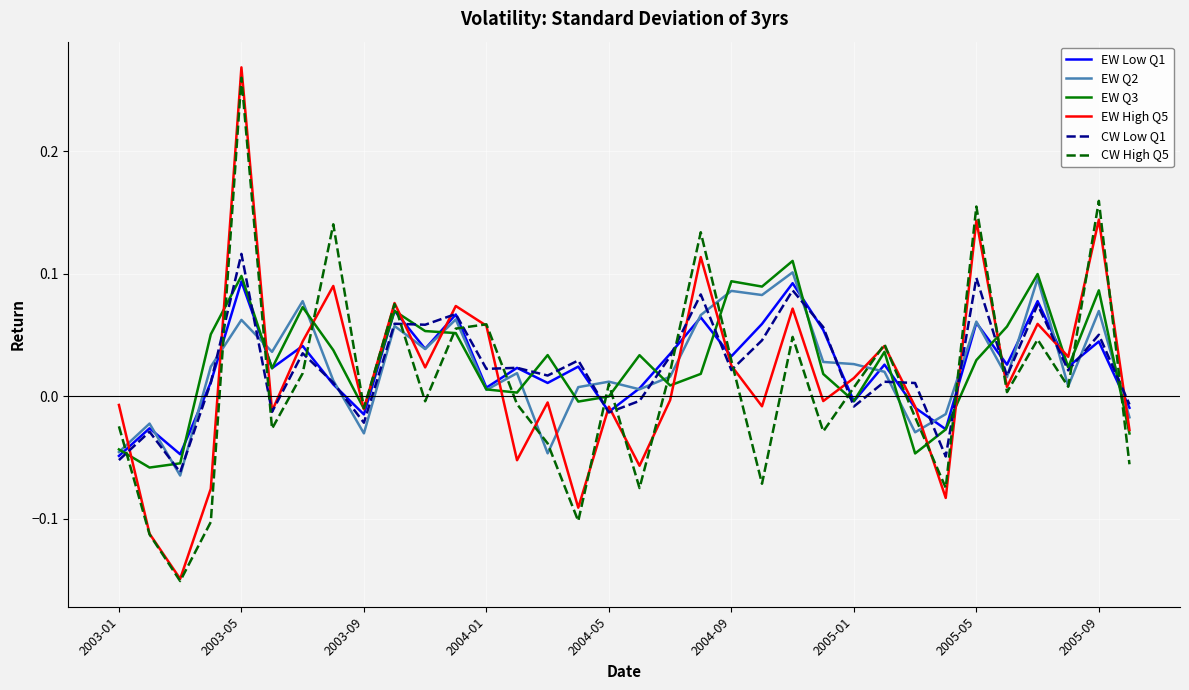

Which series has the largest range (max minus min)?

EW High Q5